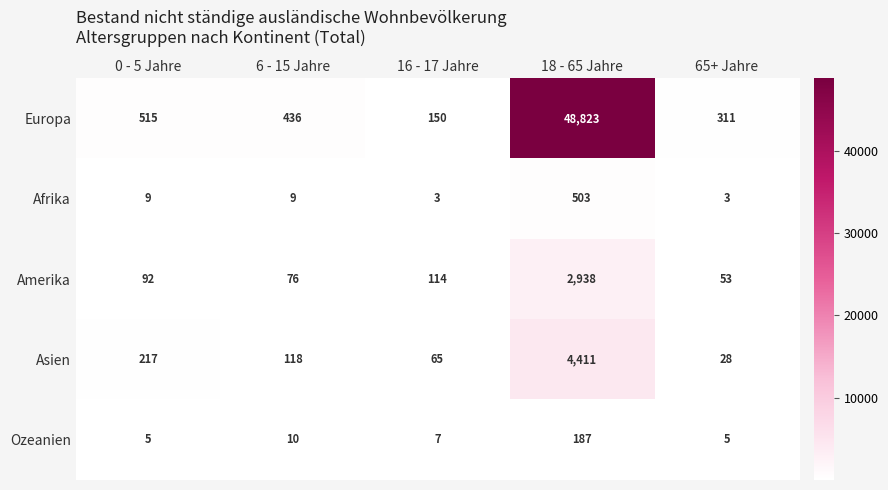

Which category has the lowest value in the Europa series?

16 - 17 Jahre